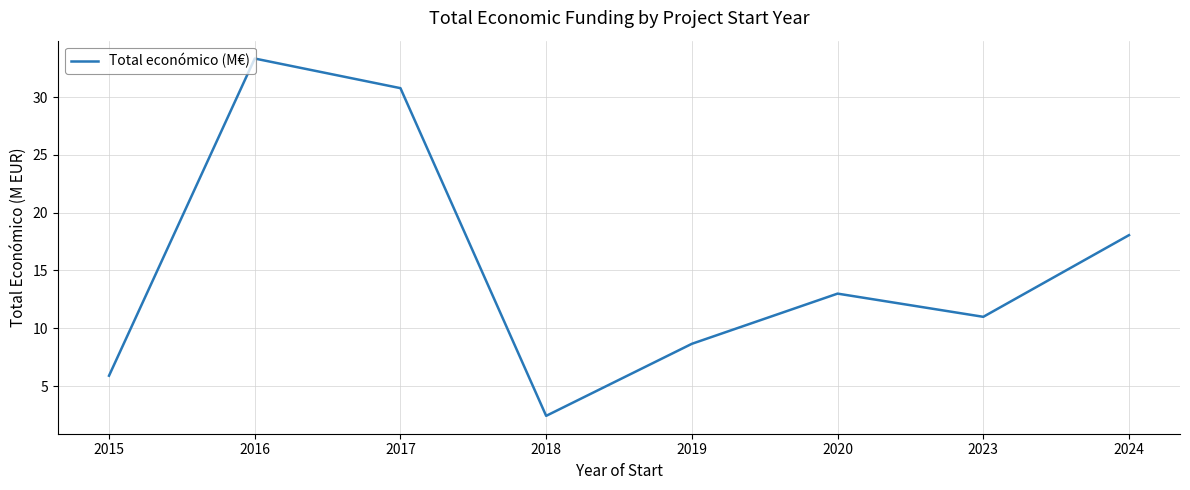

How many lines are shown in the chart?

1